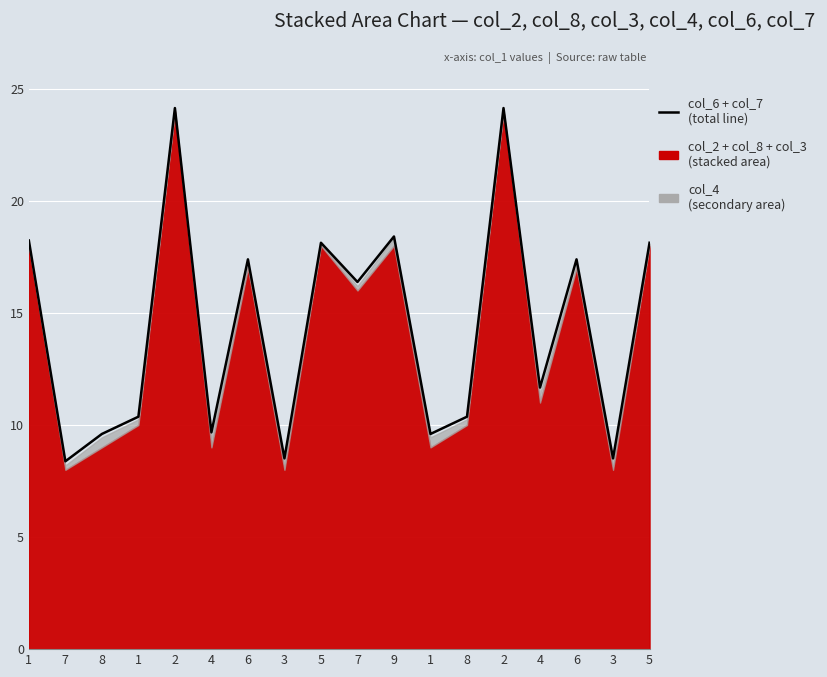

What is the approximate value at 7?

16.4